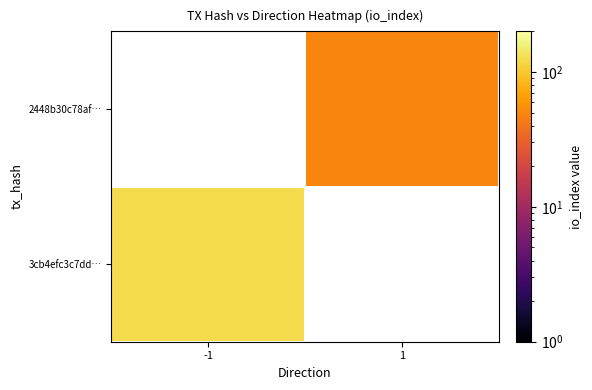

Which category has the lowest value in the 2448b30c78af… series?

-1